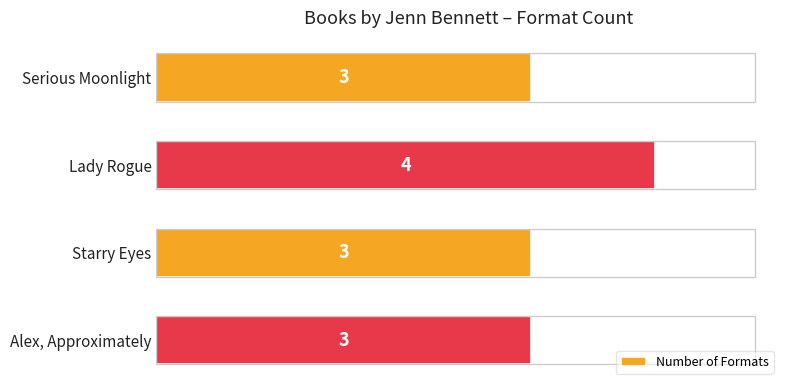

How many values are between 3 and 4?

4